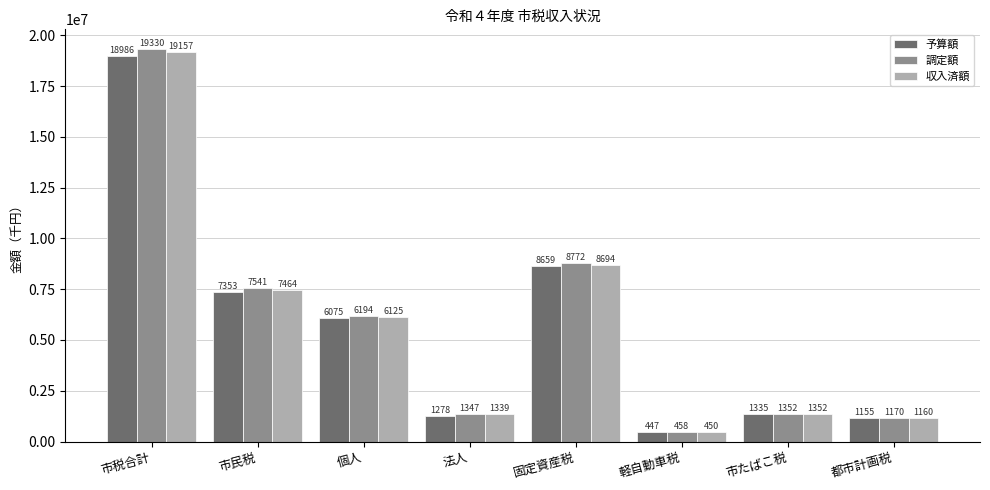

How many bars are there in each group?

3